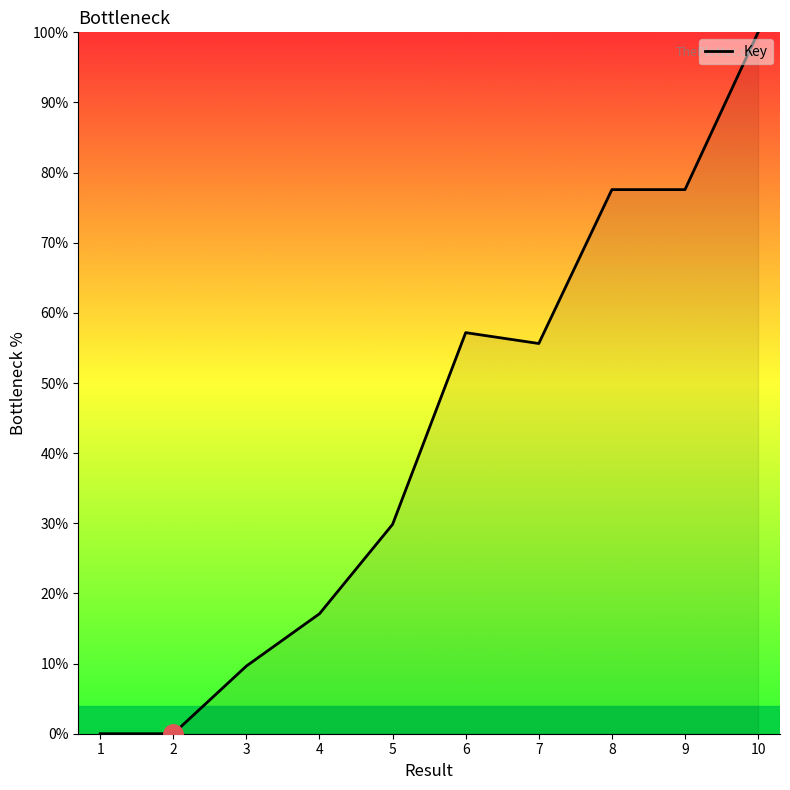

The chart shows a value of 77.6 at 9. True or false?

True